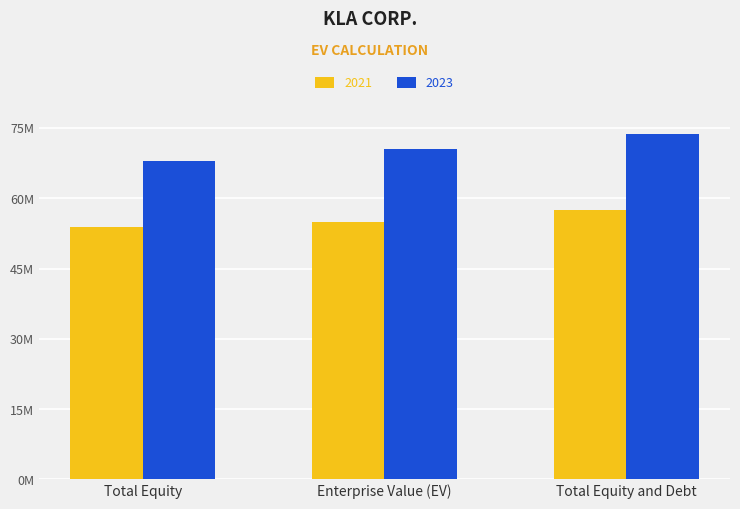

What is the total value across all series at Enterprise Value (EV)?

125440999